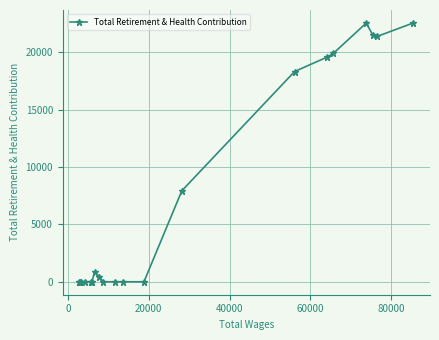

What is the maximum value shown in the chart?

22538